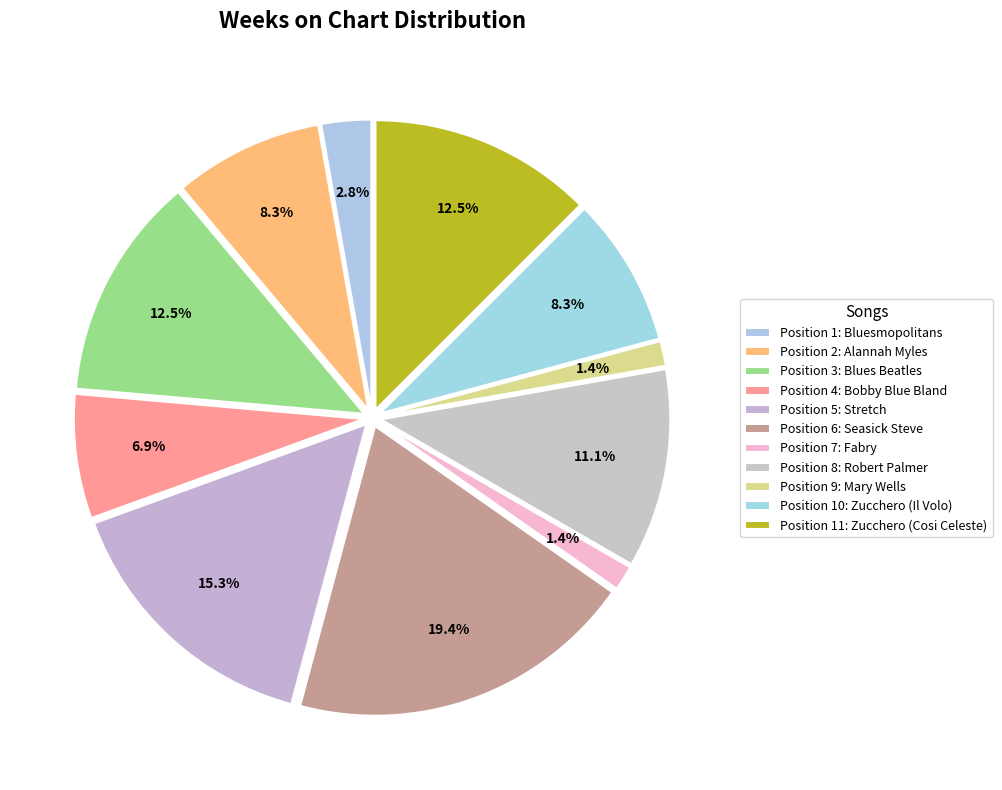

To the nearest percent, what is the difference between the largest and smallest slice percentages?

18%